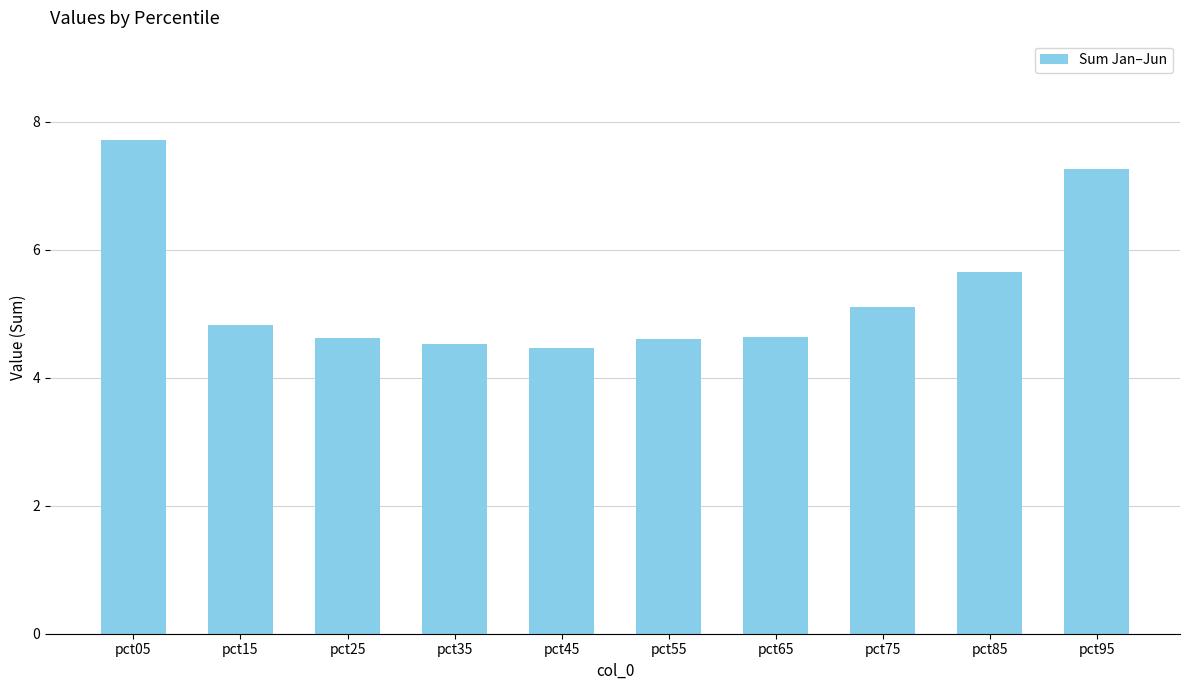

Are the bars horizontal?

No